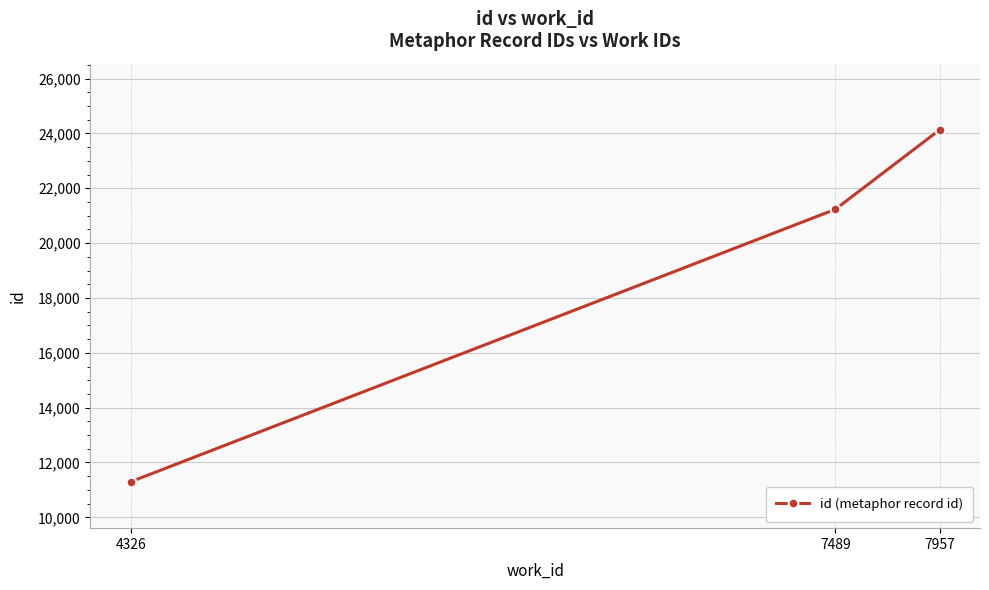

Where is the data nearest to the value 17715?

7489